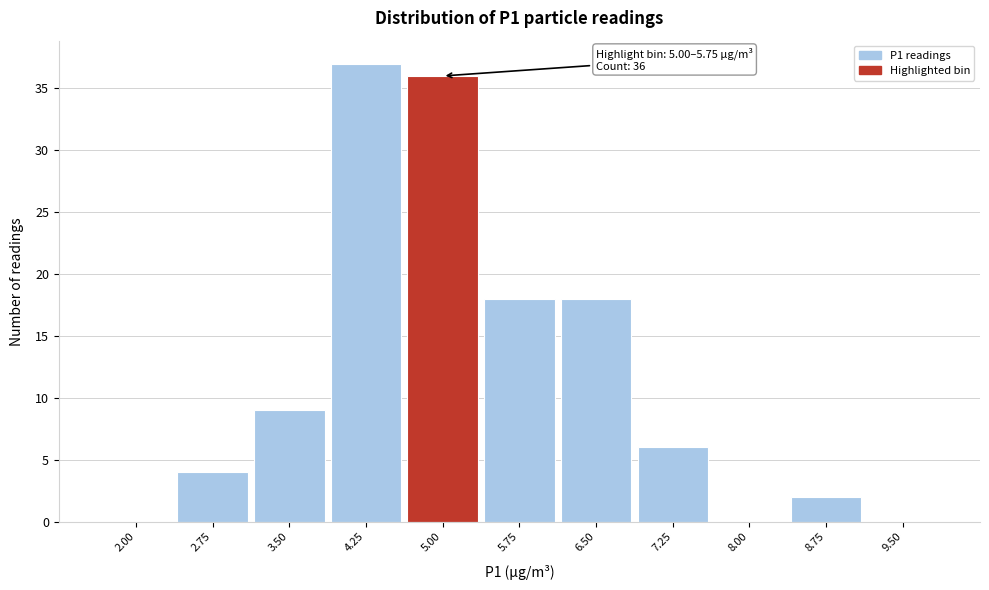

Reading left to right, list all the values displayed in this chart.

2.00=0	2.75=4	3.50=9	4.25=37	5.00=36	5.75=18	6.50=18	7.25=6	8.00=0	8.75=2	9.50=0